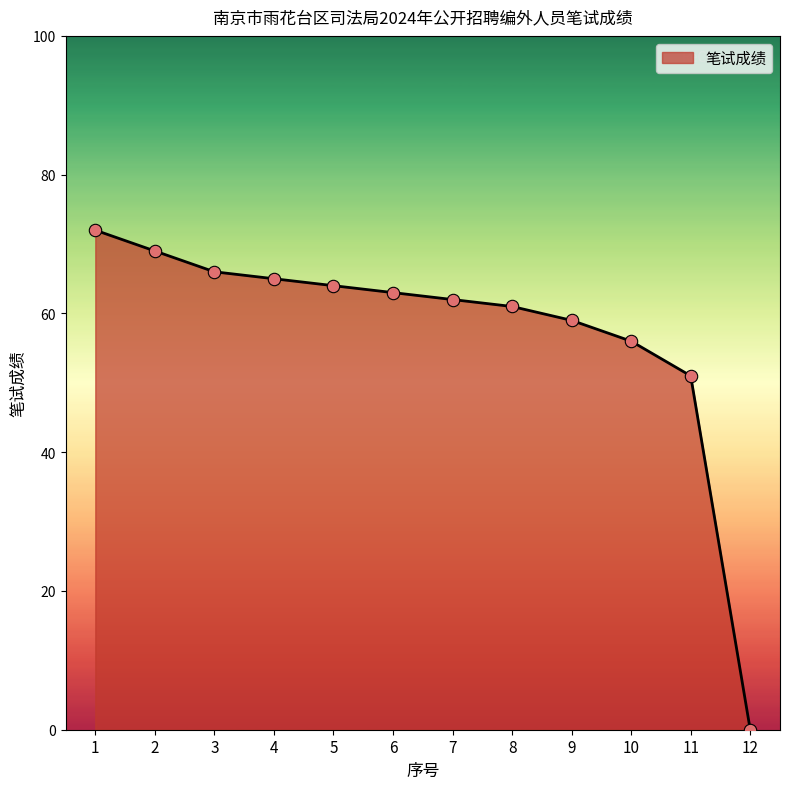

What is the ratio of the value at 11 to the value at 7?

0.8